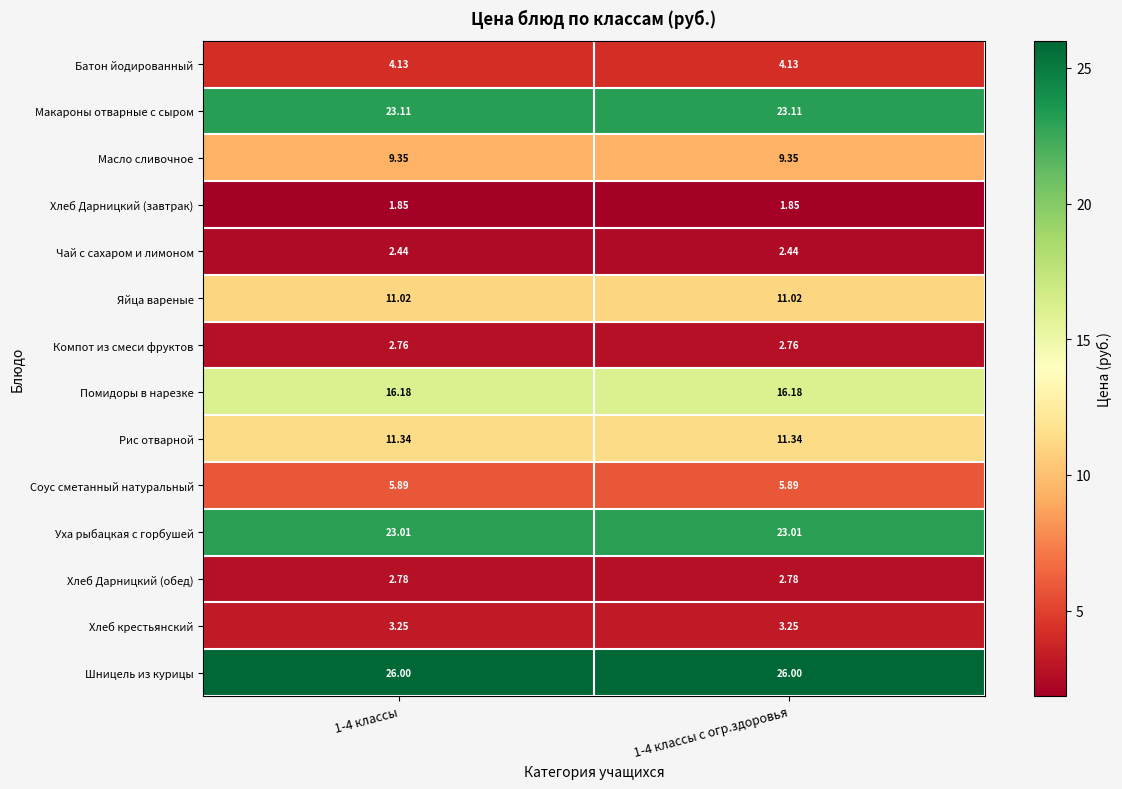

List the series in order of their peak value, highest first.

Шницель из курицы, Макароны отварные с сыром, Уха рыбацкая с горбушей, Помидоры в нарезке, Рис отварной, Яйца вареные, Масло сливочное, Соус сметанный натуральный, Батон йодированный, Хлеб крестьянский, Хлеб Дарницкий (обед), Компот из смеси фруктов, Чай с сахаром и лимоном, Хлеб Дарницкий (завтрак)